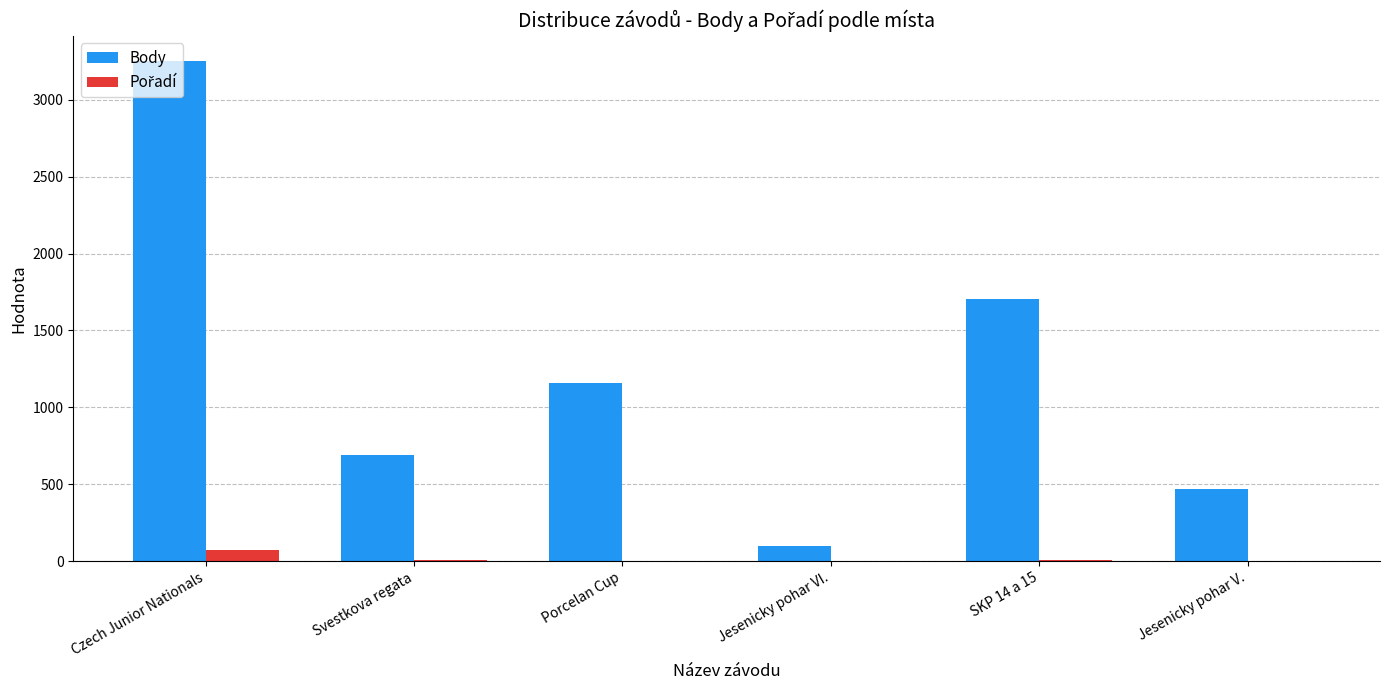

What is the sum of all Body values?

7369